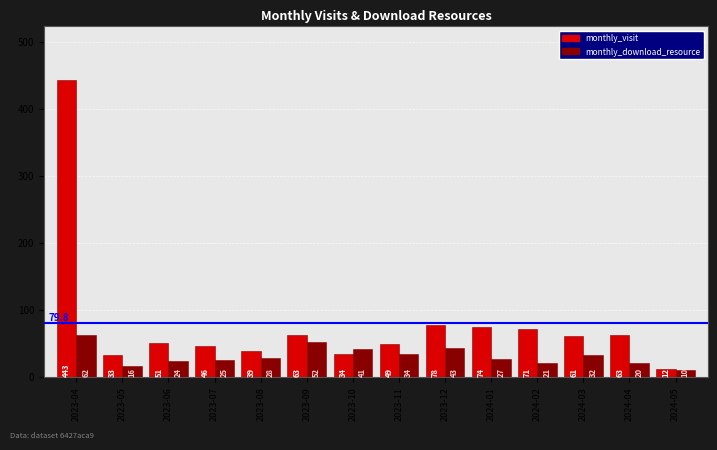

What are all the series names shown in the legend?

monthly_visit, monthly_download_resource